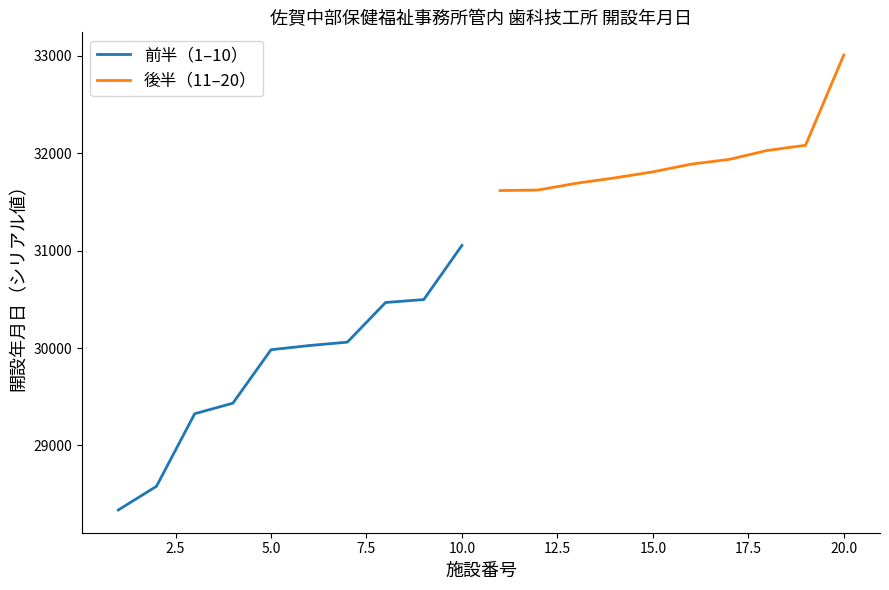

At how many categories does at least one series exceed 31573?

10